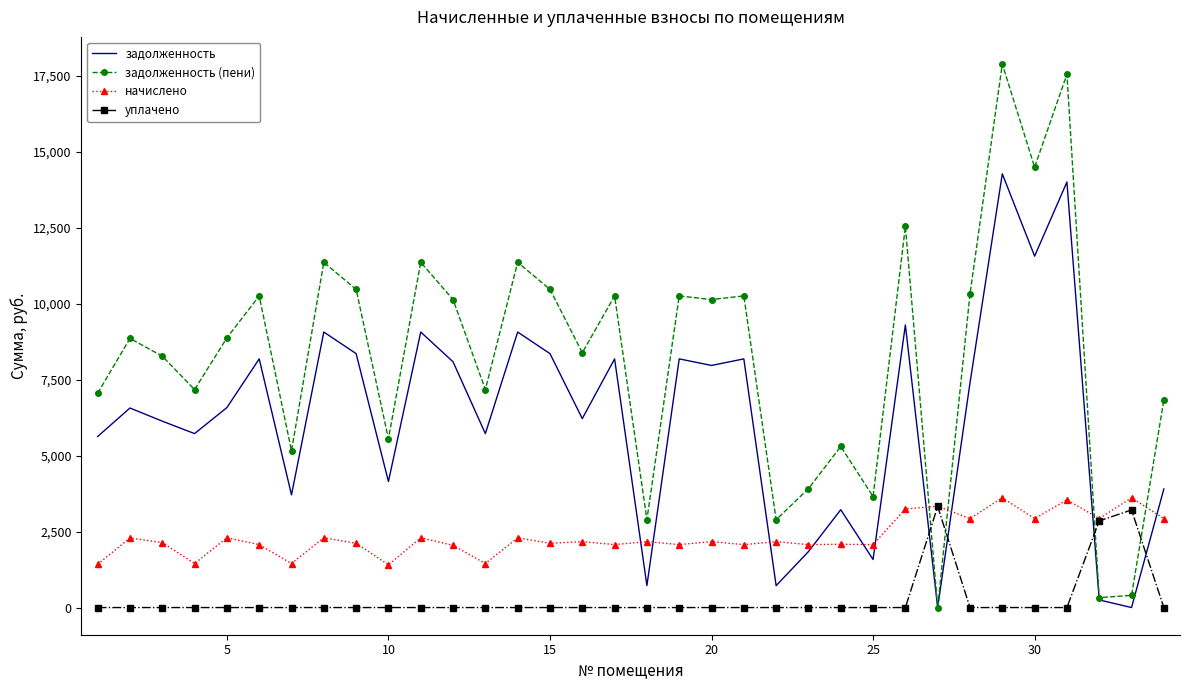

Which series ends up on top after the final intersection of задолженность and начислено?

задолженность